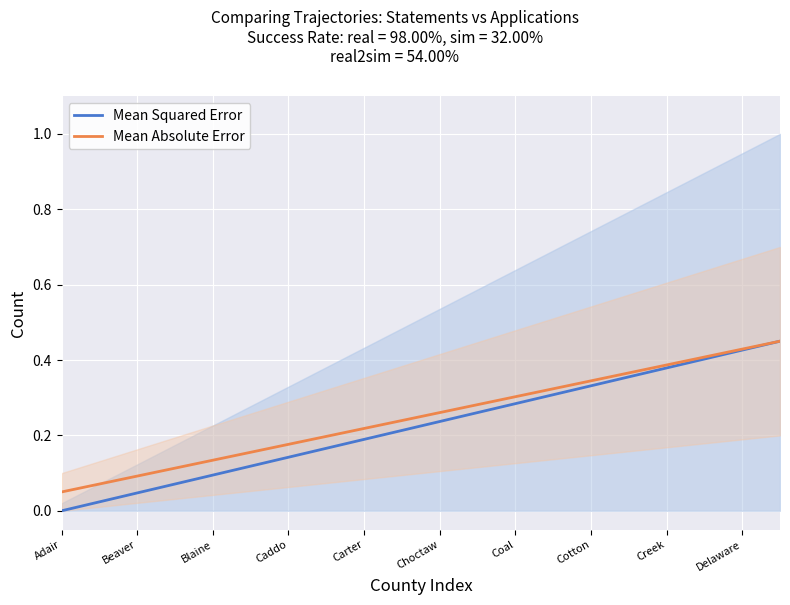

Reading right to left, extract all data points from this chart.

Mean Squared Error: 0.5	0.4	0.4	0.4	0.4	0.3	0.3	0.3	0.3	0.2	0.2	0.2	0.2	0.1	0.1	0.1	0.1	0.0	0.0	0.0
Mean Absolute Error: 0.5	0.4	0.4	0.4	0.4	0.3	0.3	0.3	0.3	0.3	0.2	0.2	0.2	0.2	0.2	0.1	0.1	0.1	0.1	0.1